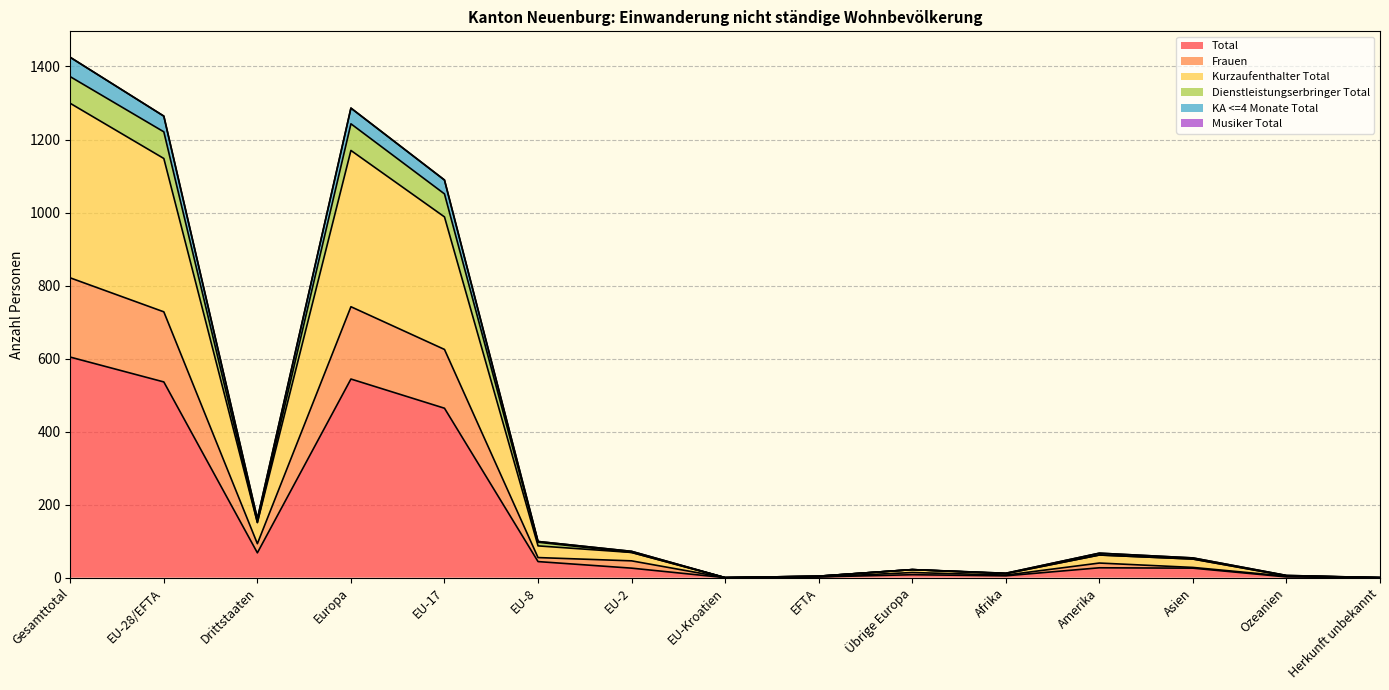

How many lines are shown in the chart?

6